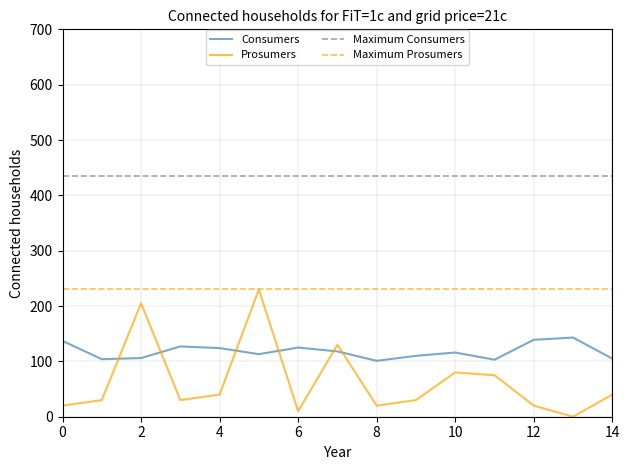

What is the minimum value for Consumers?

101